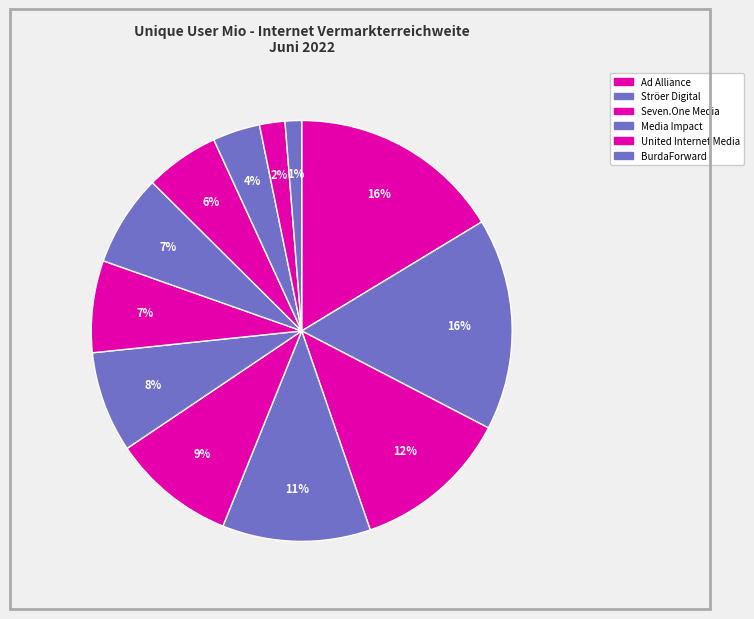

Is there any slice that represents more than half of the pie?

No